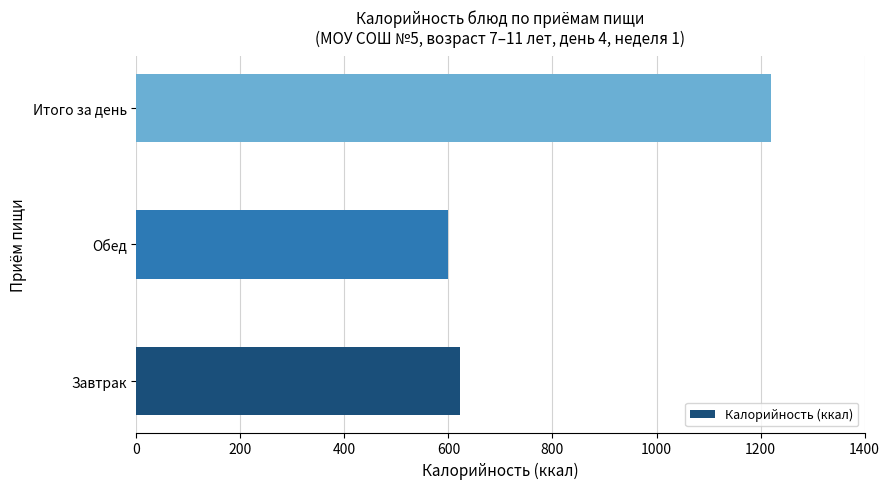

Count the number of values greater than 622.

2